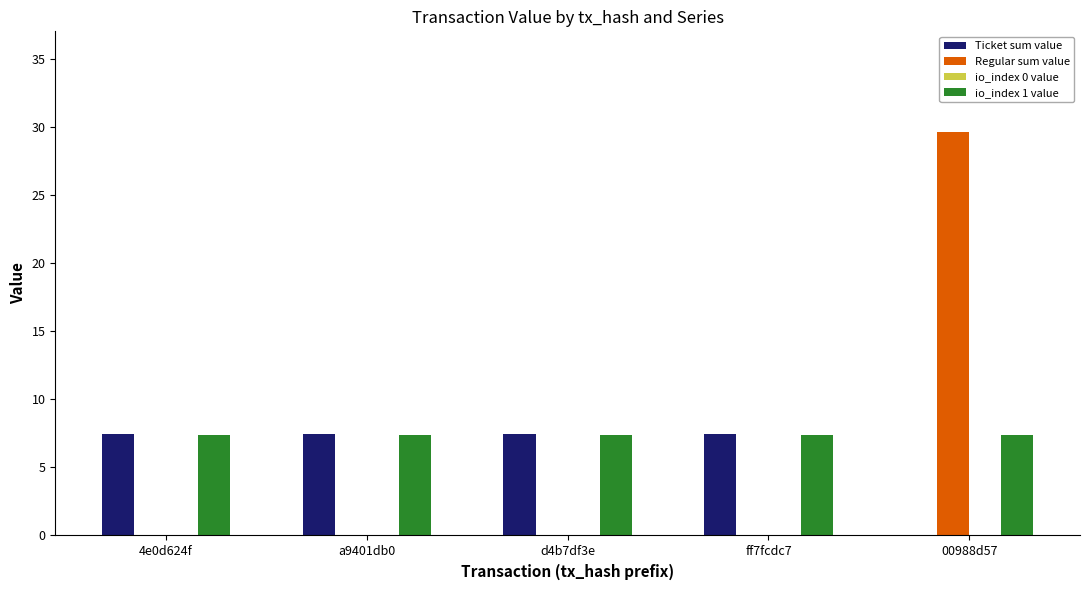

At which label is Ticket sum value closest to 3?

00988d57